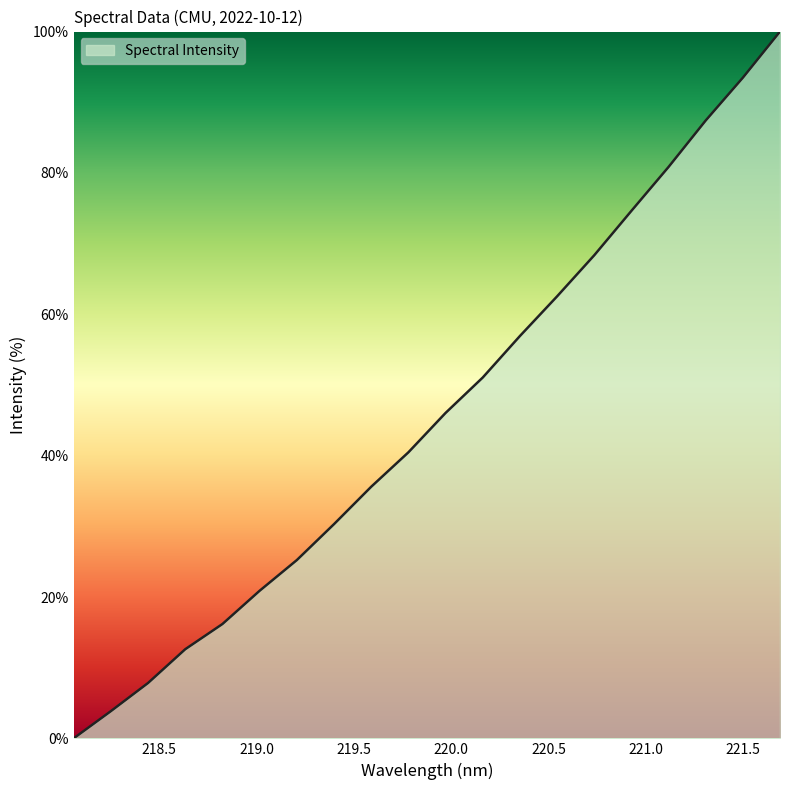

What is the maximum value shown in the chart?

100.0